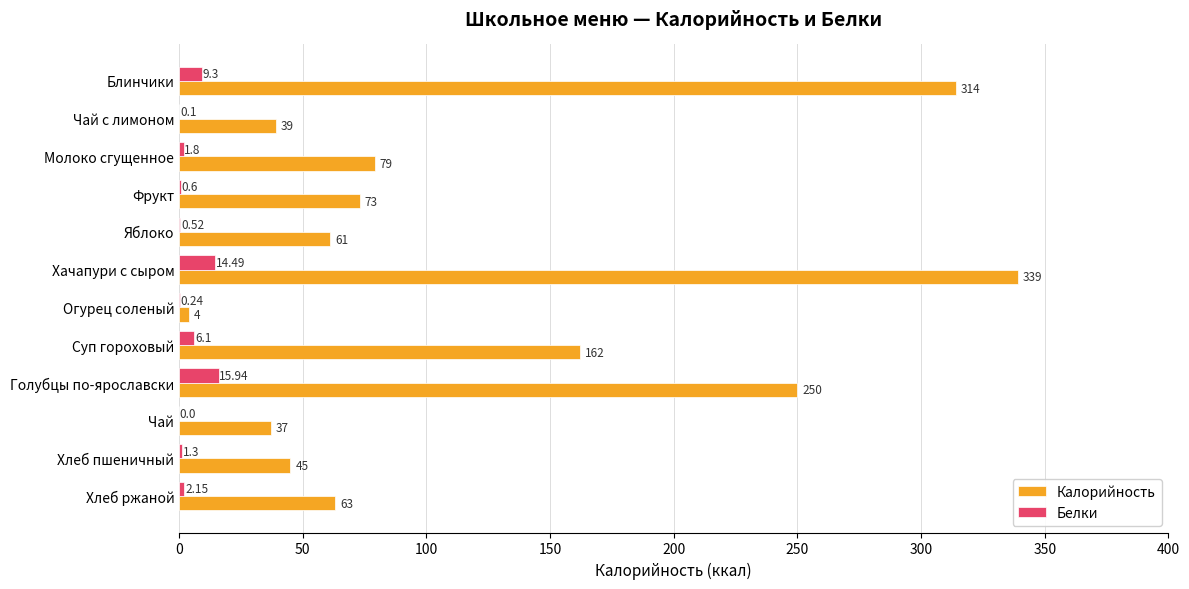

At which label does Калорийность reach its peak?

Хачапури с сыром